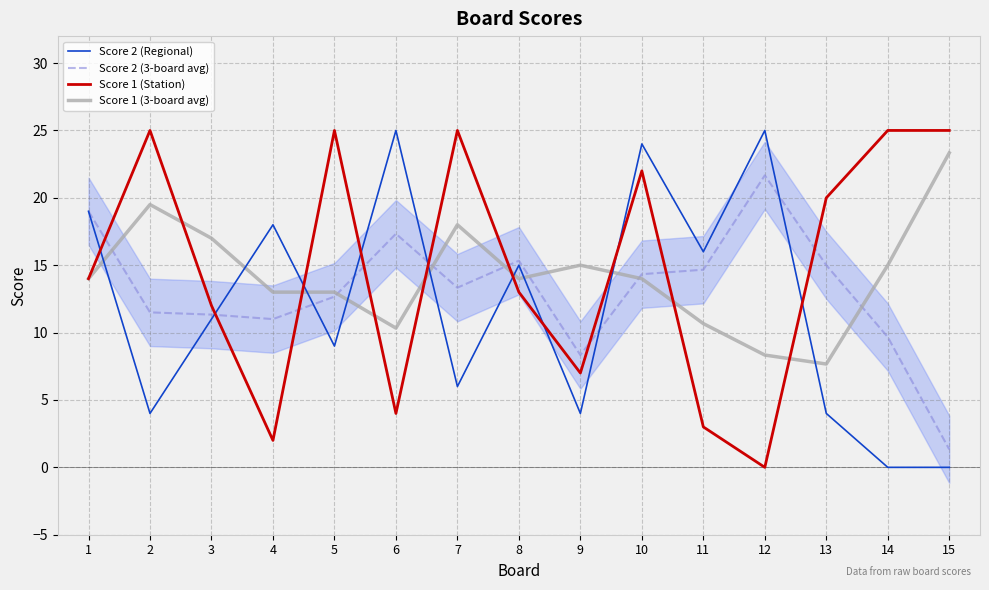

Reading left to right, list all the values displayed in this chart.

Score 2 (Regional): 19.0	4.0	11.0	18.0	9.0	25.0	6.0	15.0	4.0	24.0	16.0	25.0	4.0	0.0	0.0
Score 2 (3-board avg): 19.0	11.5	11.3	11.0	12.7	17.3	13.3	15.3	8.3	14.3	14.7	21.7	15.0	9.7	1.3
Score 1 (Station): 14.0	25.0	12.0	2.0	25.0	4.0	25.0	13.0	7.0	22.0	3.0	0.0	20.0	25.0	25.0
Score 1 (3-board avg): 14.0	19.5	17.0	13.0	13.0	10.3	18.0	14.0	15.0	14.0	10.7	8.3	7.7	15.0	23.3